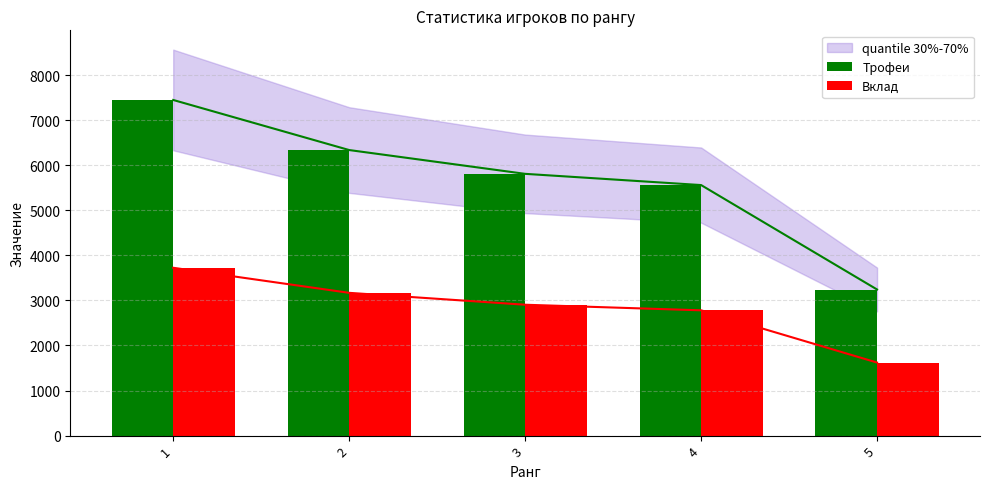

What is the total value across all series at 5?

4861